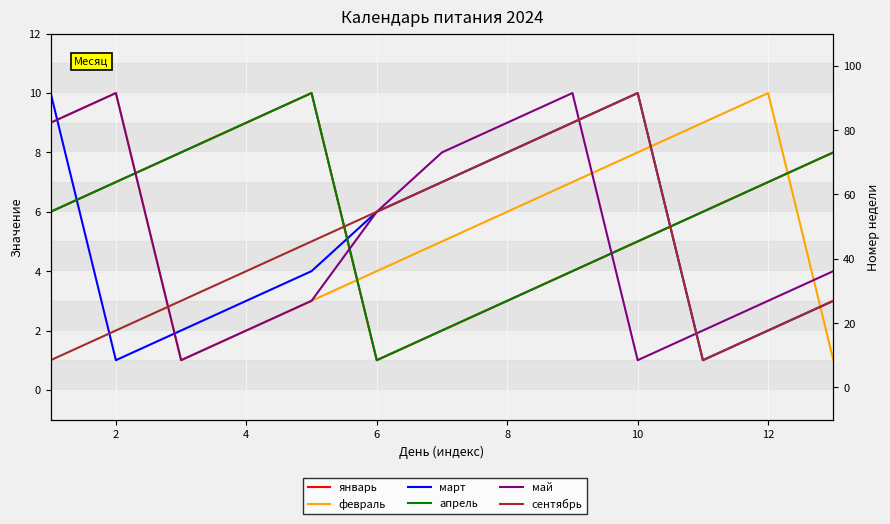

Which category has the lowest value across all series?

6